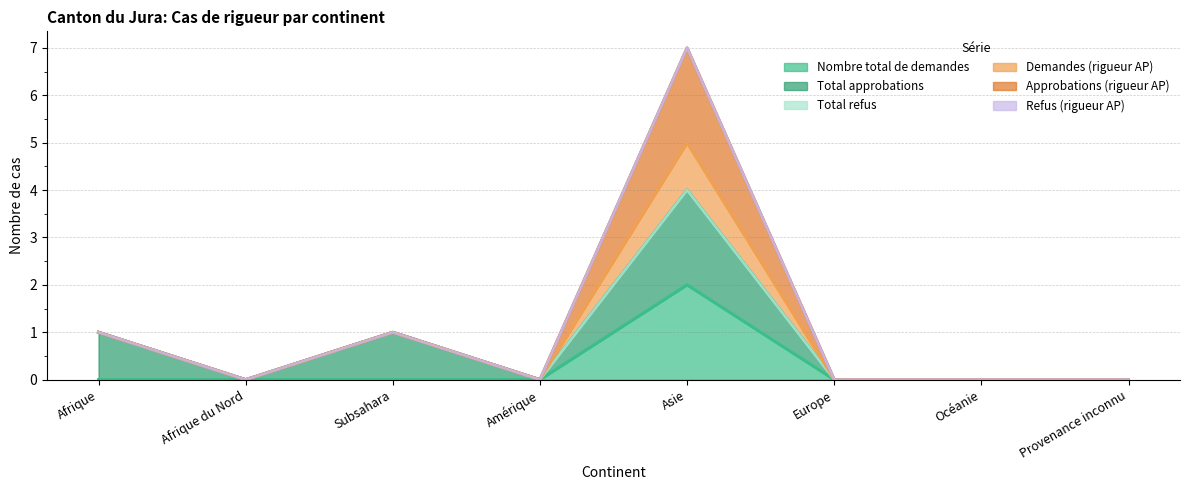

Does the chart display data point markers on the line(s)?

No